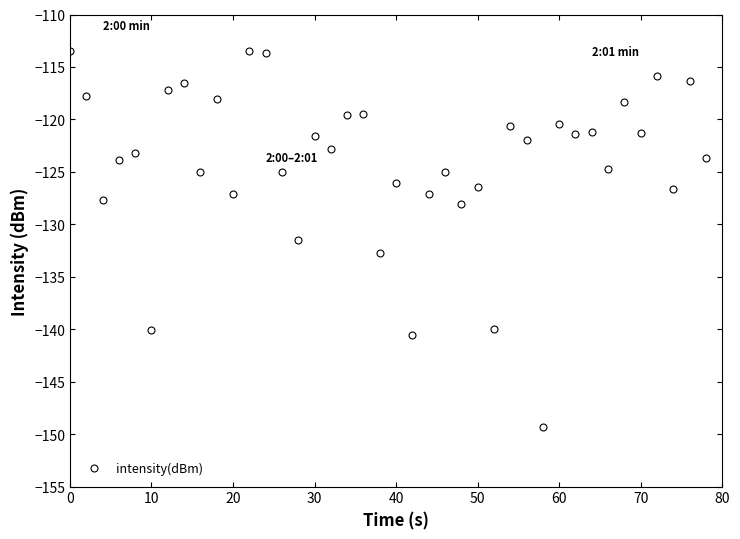

What is the value of the 27th point from the left?

-140.0